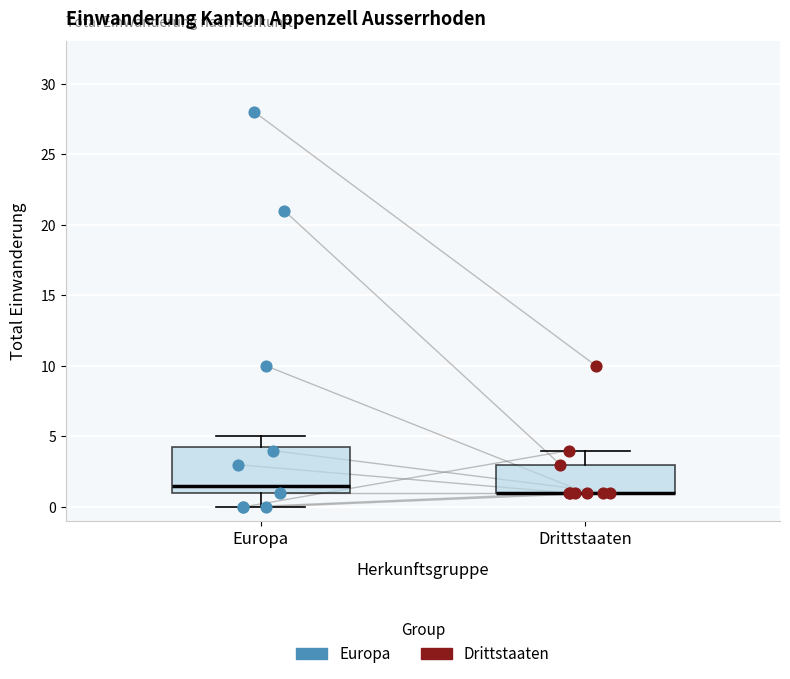

Reading left to right, transcribe this box plot: for each box, give where its median line is, the range the box spans, and where its two whiskers end, as read against the y-axis. The values are not printed on the chart, so give them approximately, as read against the axis.

Europa: median 1.5, box 1.0 to 4.5, whiskers 0.0 to 5.0
Drittstaaten: median 1.0 (drawn on the box's lower edge), box 1.0 to 3.0, whiskers 1.0 to 4.0